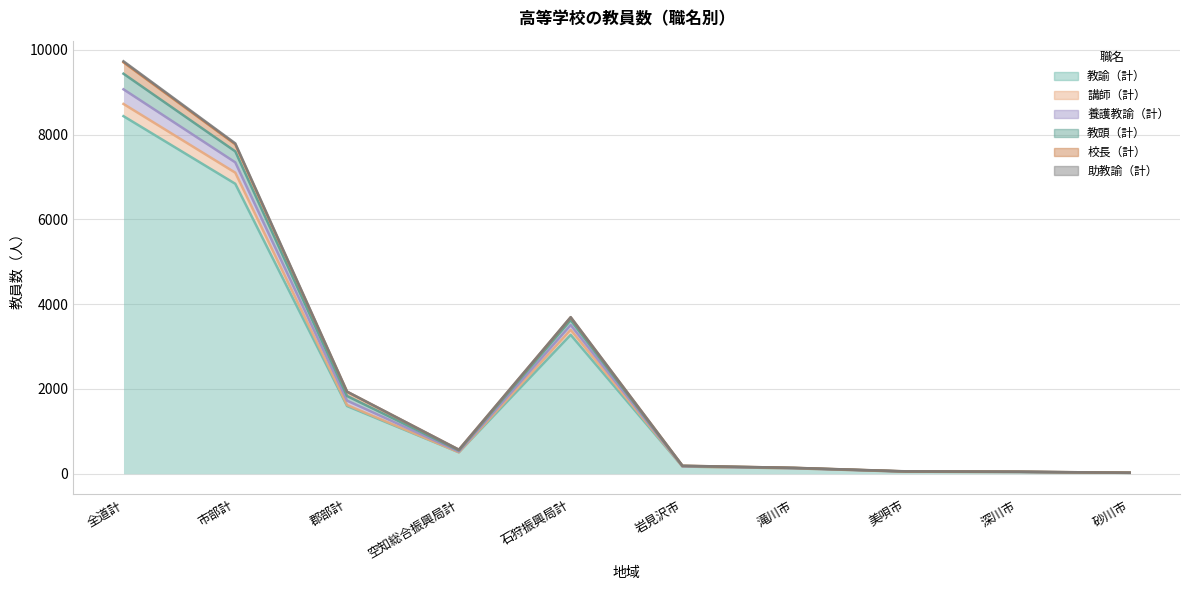

What is the value of the 養護教諭（計） point at the 4th from the left?

565